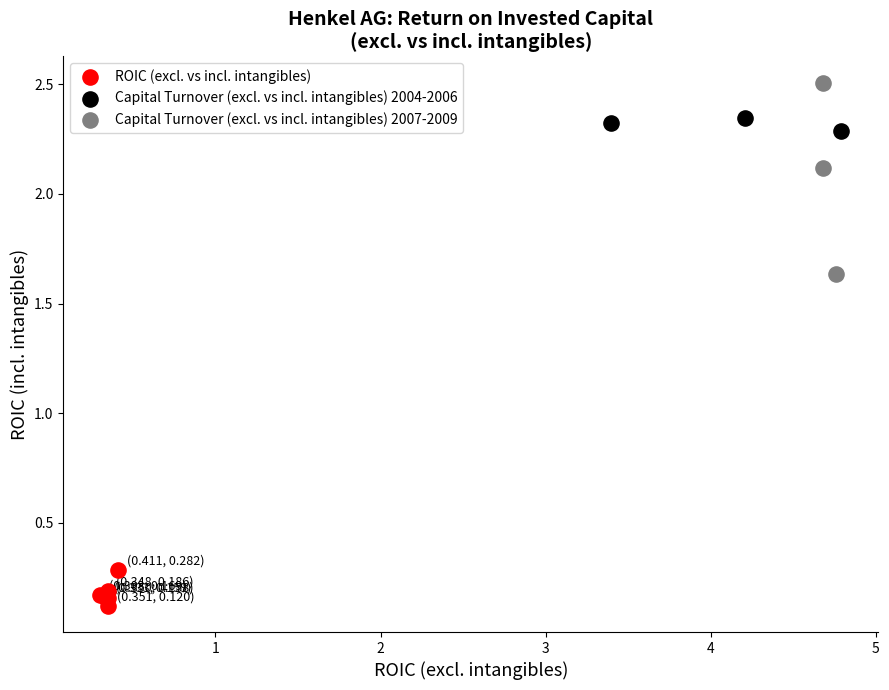

What are all the series names shown in the legend?

ROIC (excl. vs incl. intangibles), Capital Turnover (excl. vs incl. intangibles) 2004-2006, Capital Turnover (excl. vs incl. intangibles) 2007-2009